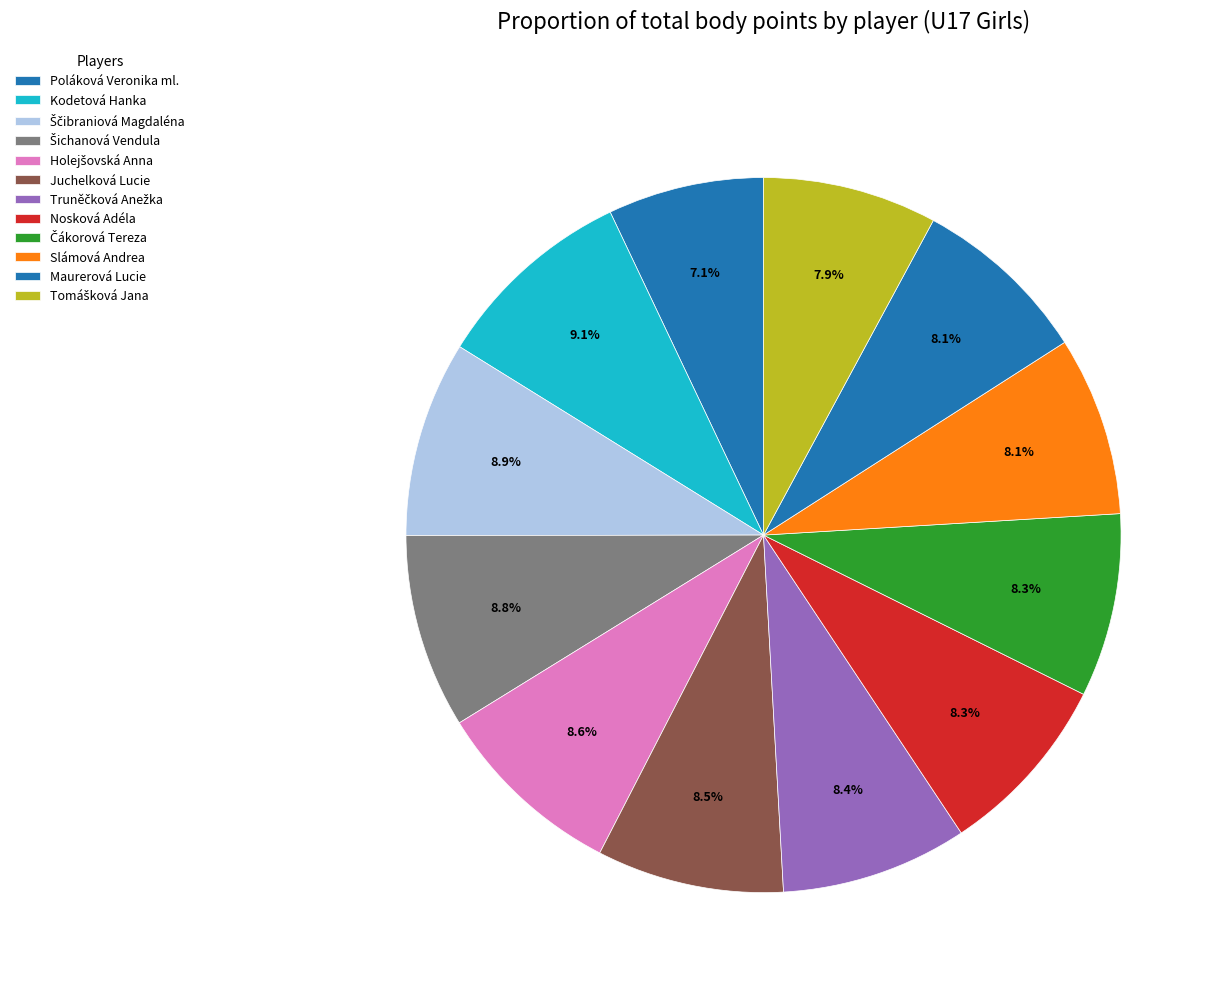

To the nearest percent, what percentage of the pie is Čákorová Tereza?

8%